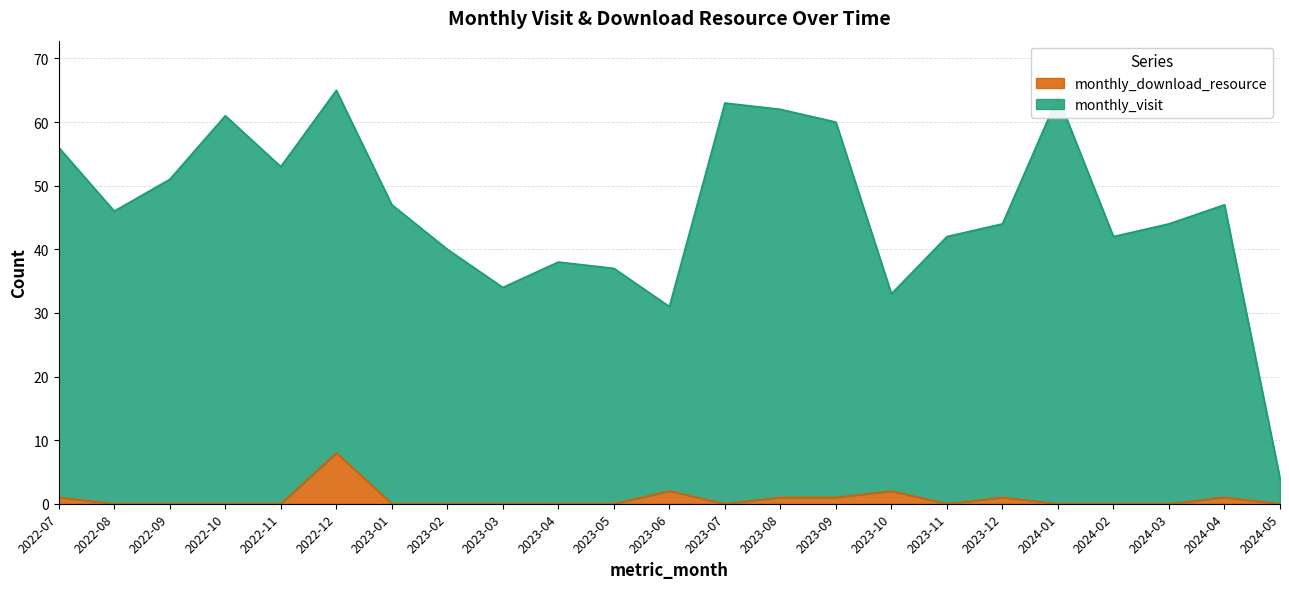

How many data points in monthly_download_resource are above 0?

8